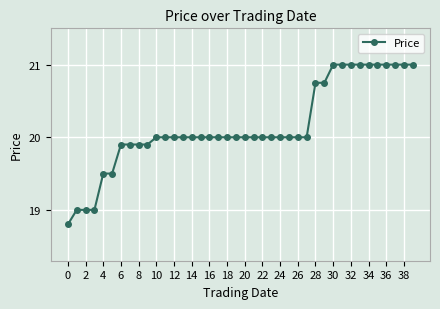

What is the difference between the maximum and minimum values?

2.2